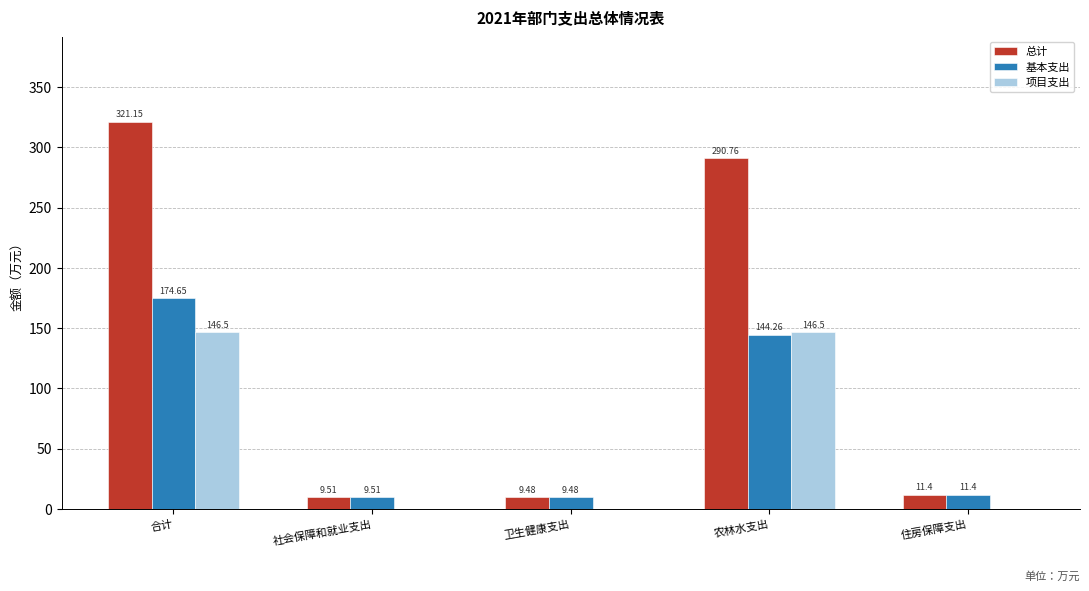

Which category has the highest value in the 总计 series?

合计